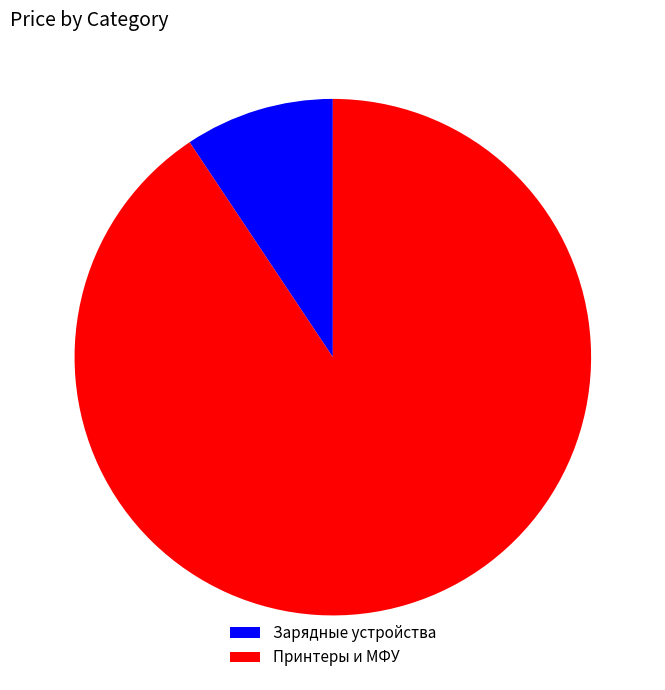

Is Зарядные устройства the majority of the pie?

No